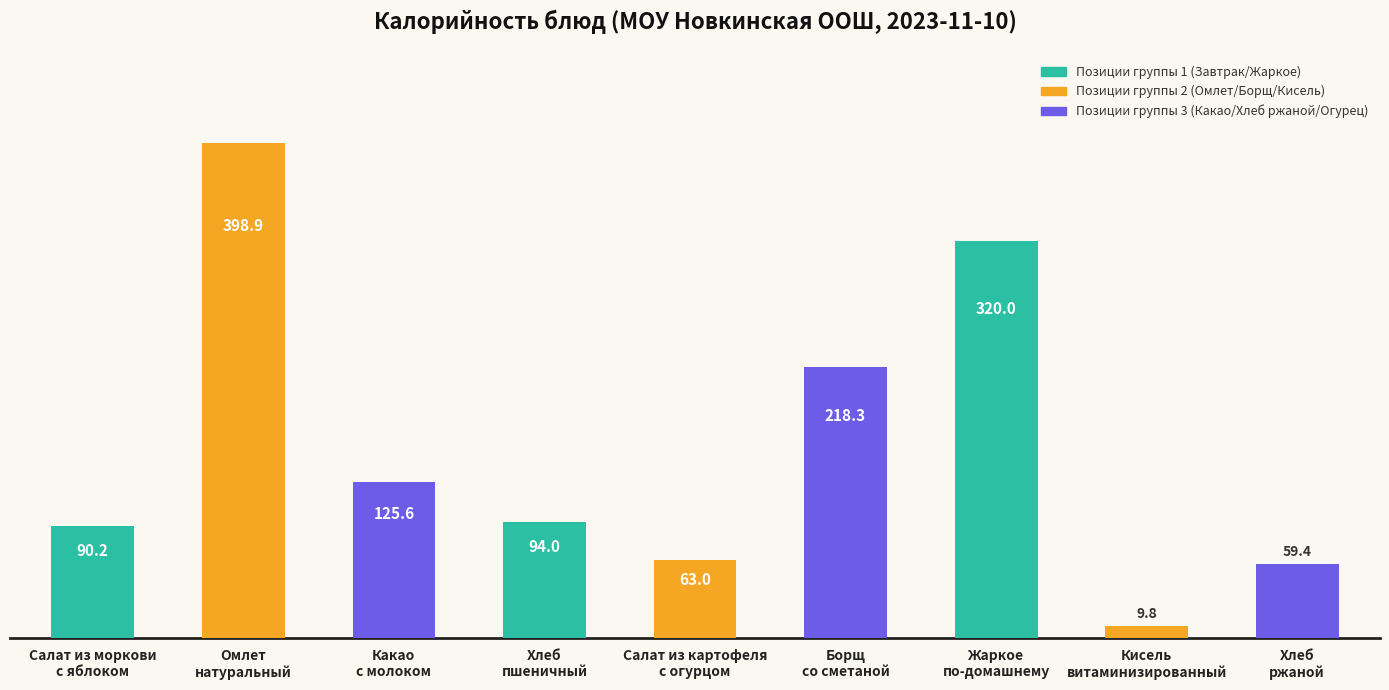

Rank the categories by value from highest to lowest.

Омлет
натуральный, Жаркое
по-домашнему, Борщ
со сметаной, Какао
с молоком, Хлеб
пшеничный, Салат из моркови
с яблоком, Салат из картофеля
с огурцом, Хлеб
ржаной, Кисель
витаминизированный